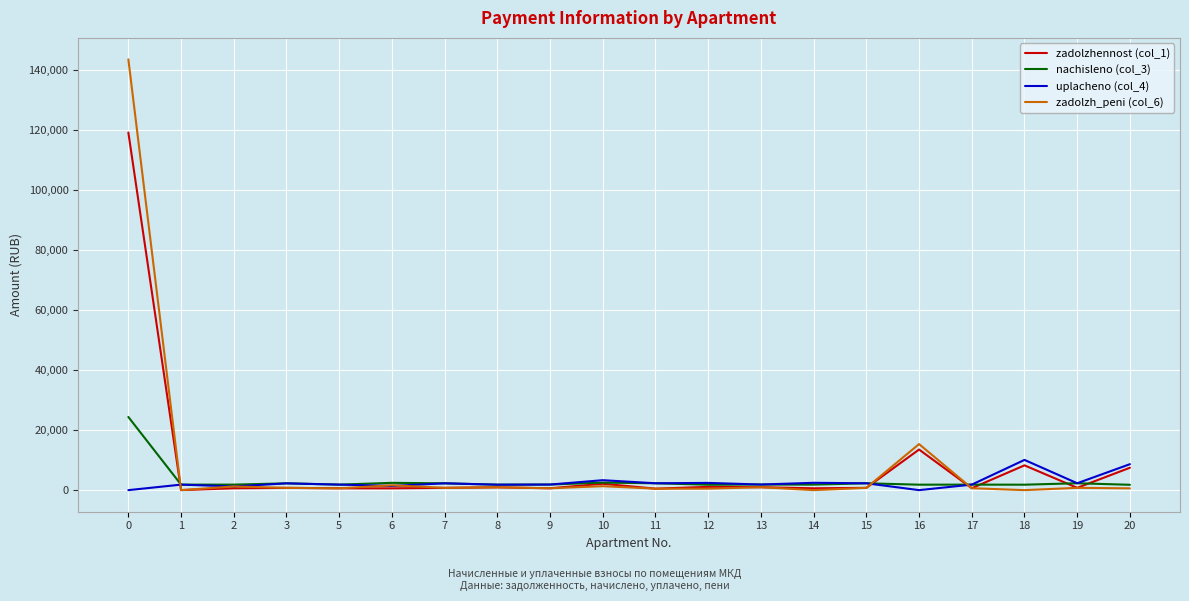

What are all the series names shown in the legend?

zadolzhennost (col_1), nachisleno (col_3), uplacheno (col_4), zadolzh_peni (col_6)